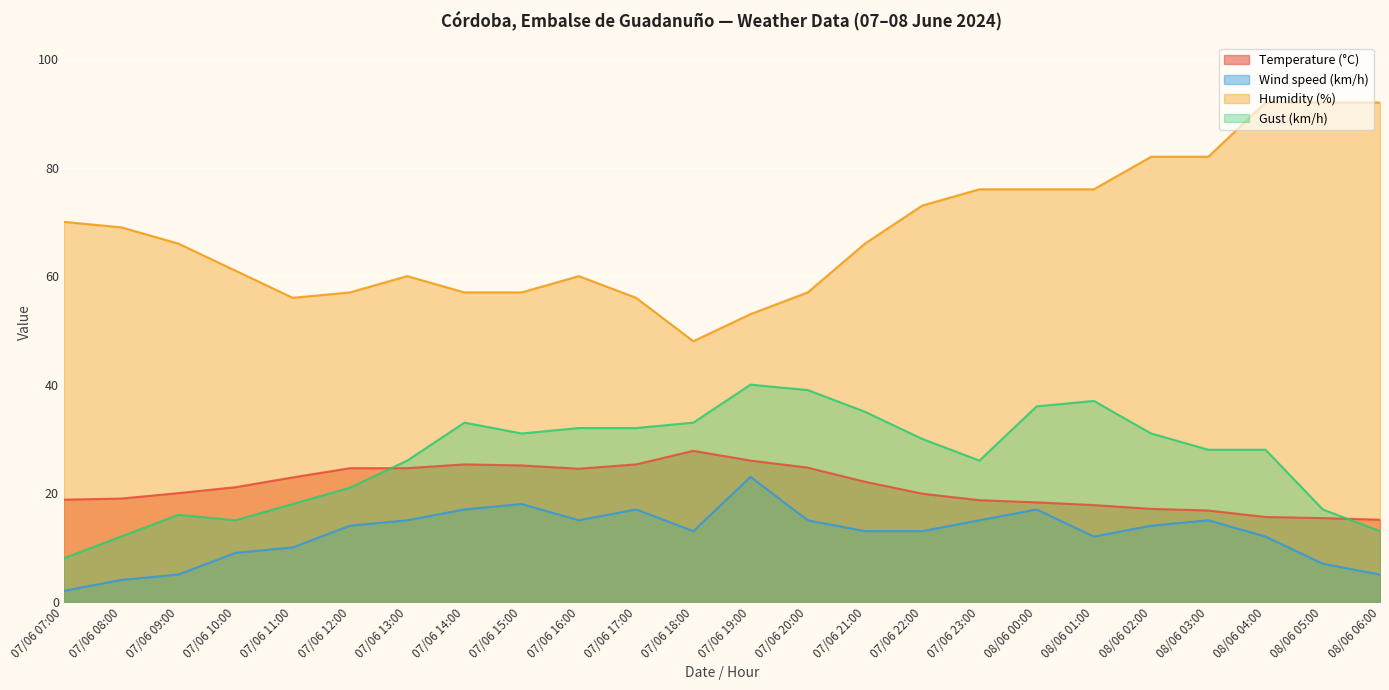

How many lines are shown in the chart?

4